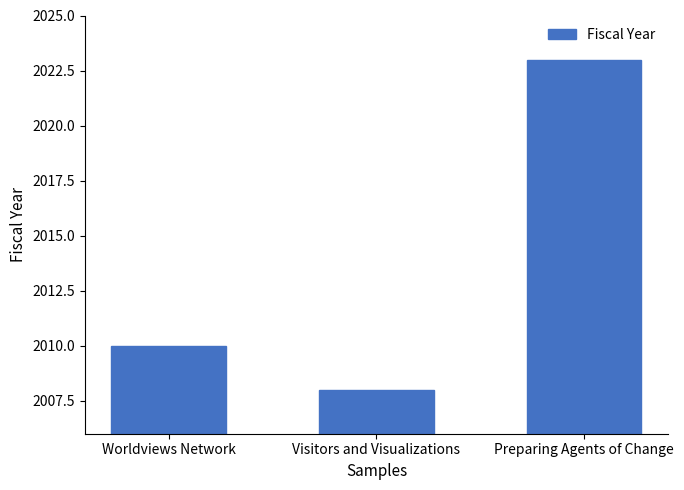

Approximately how many times larger is the value at Preparing Agents of Change compared to Worldviews Network?

1.0